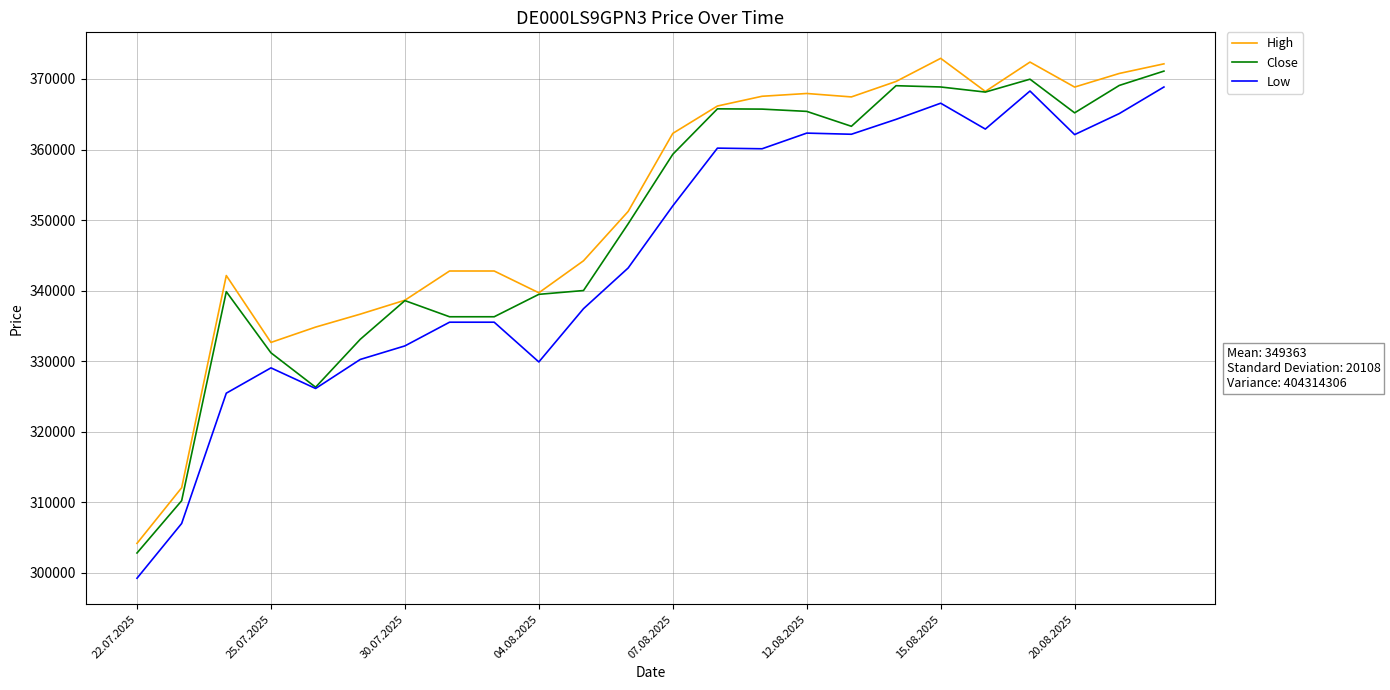

List the series in order of their overall mean, highest first.

High, Close, Low